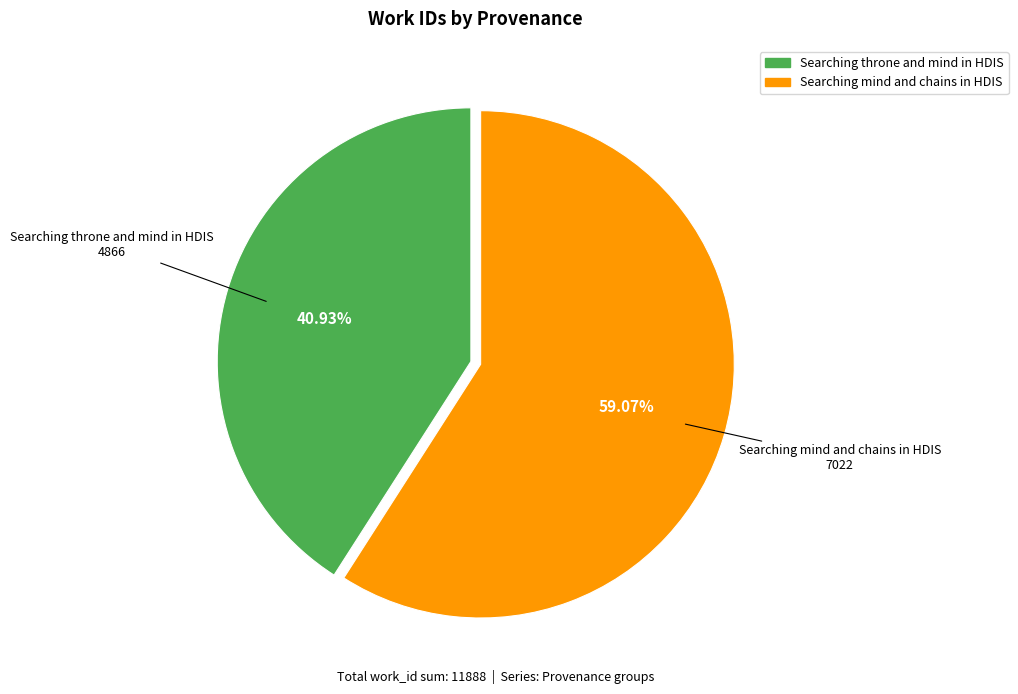

To the nearest percent, what is the difference between the largest and smallest slice percentages?

18%